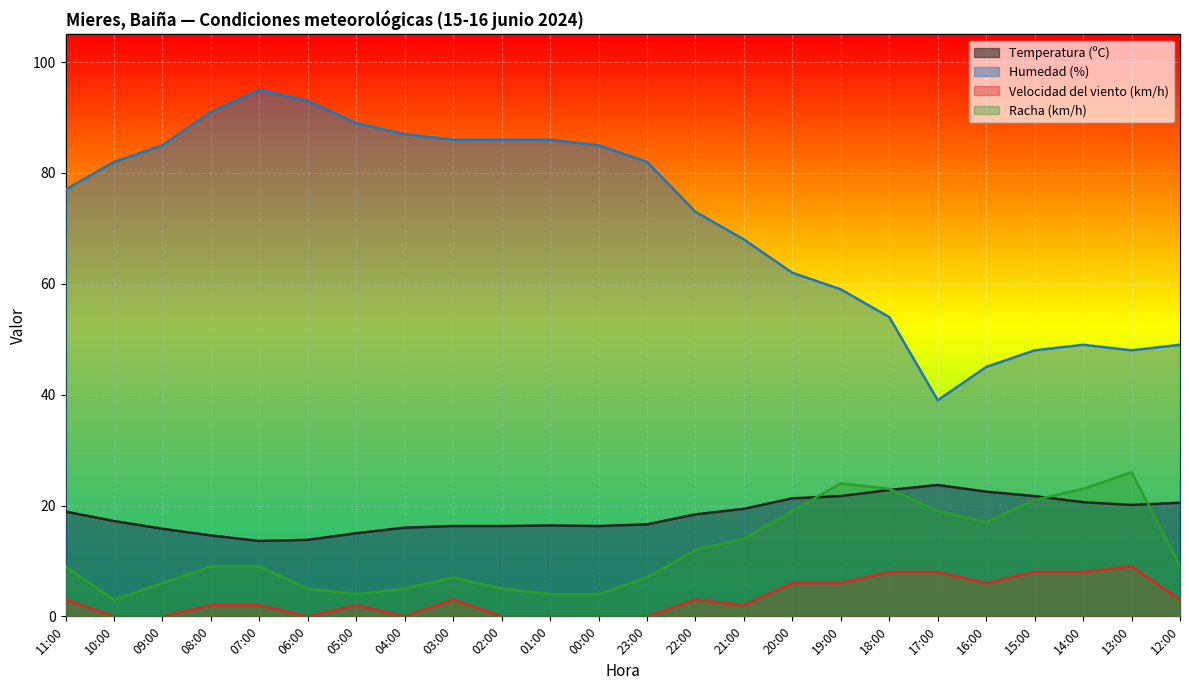

How many lines are shown in the chart?

4